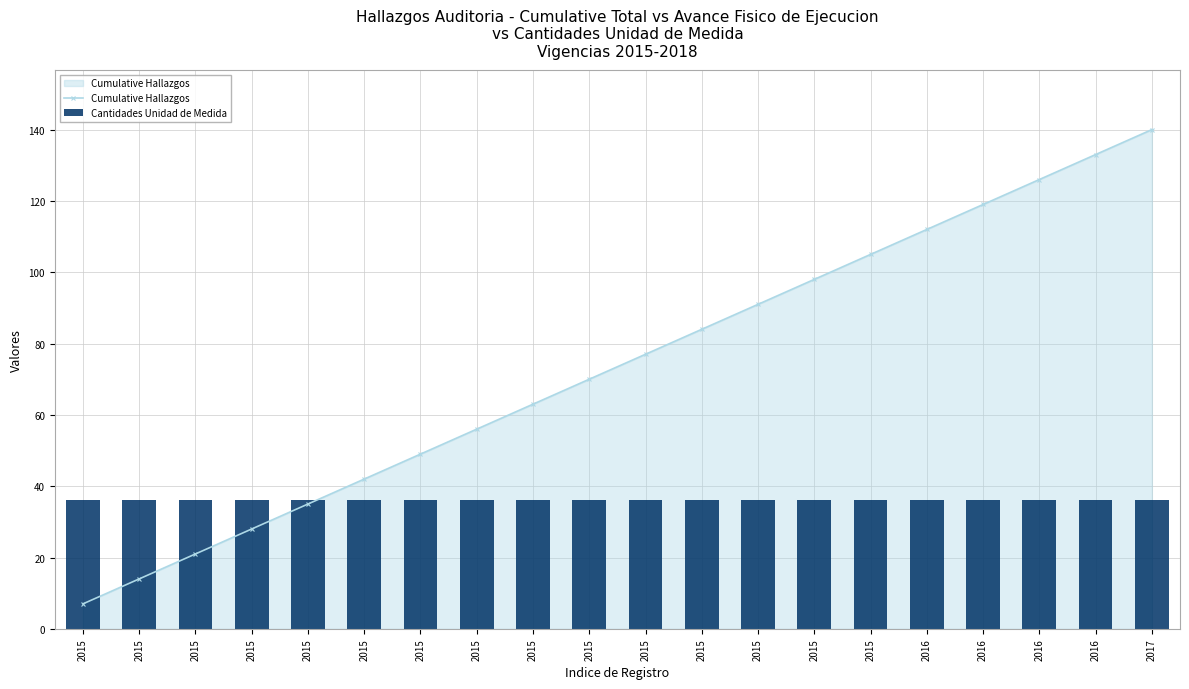

What are all the series names shown in the legend?

Cumulative Hallazgos, Cantidades Unidad de Medida